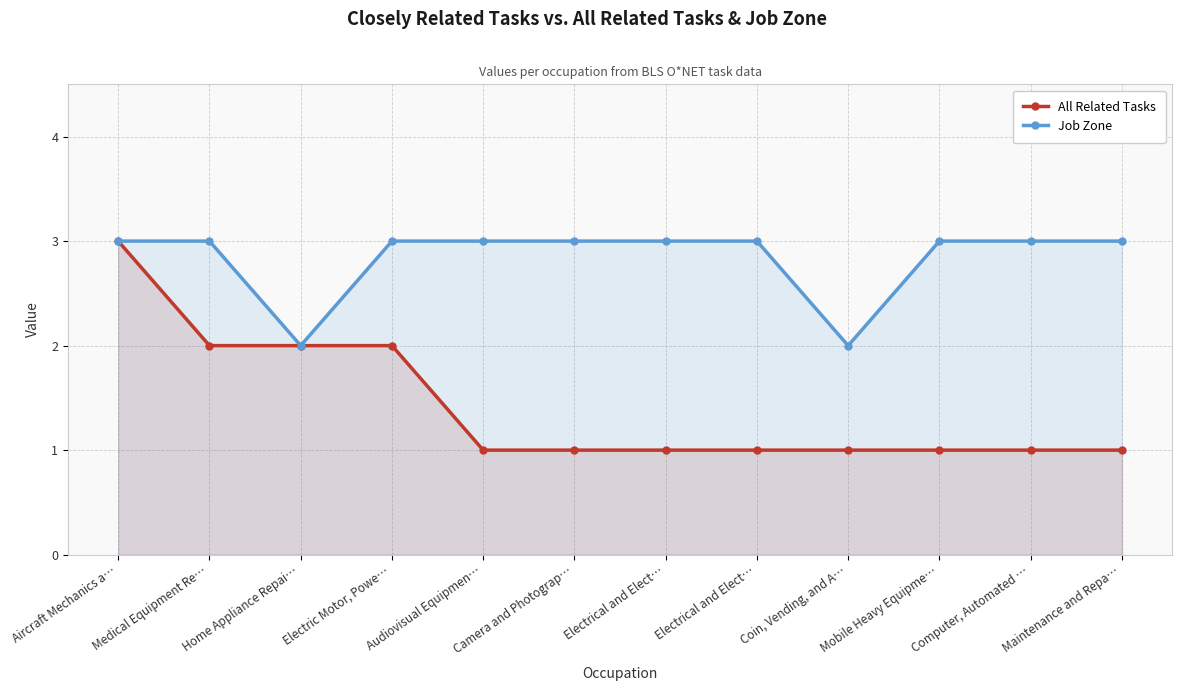

Which series changed the most between Home Appliance Repai… and Mobile Heavy Equipme…?

All Related Tasks